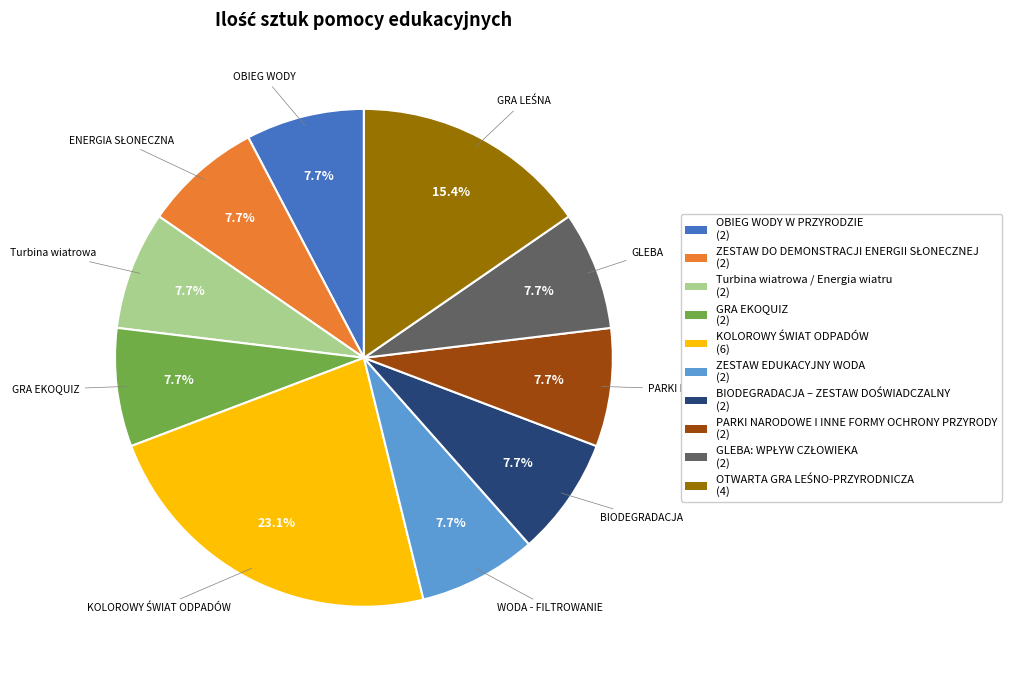

What percentage do OBIEG WODY W PRZYRODZIE and GRA EKOQUIZ together represent?

15.4%